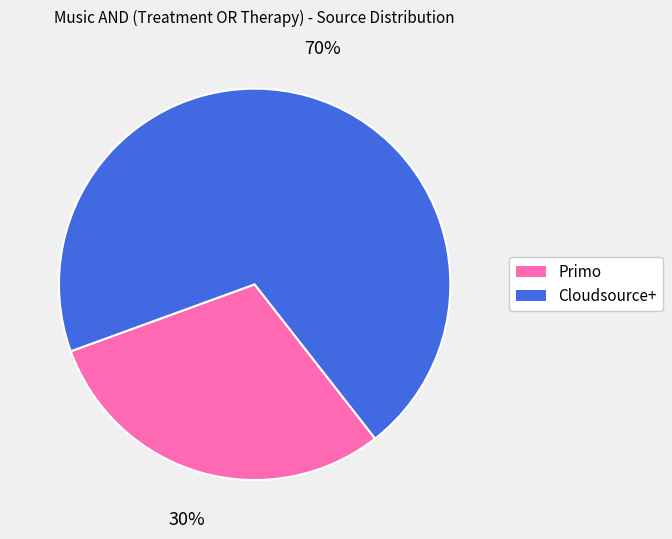

Rank the categories by value from highest to lowest.

Cloudsource+, Primo